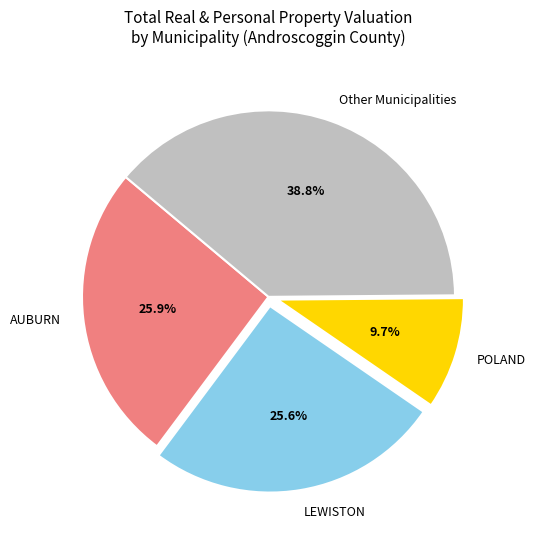

What percentage is NOT represented by POLAND?

90.3%